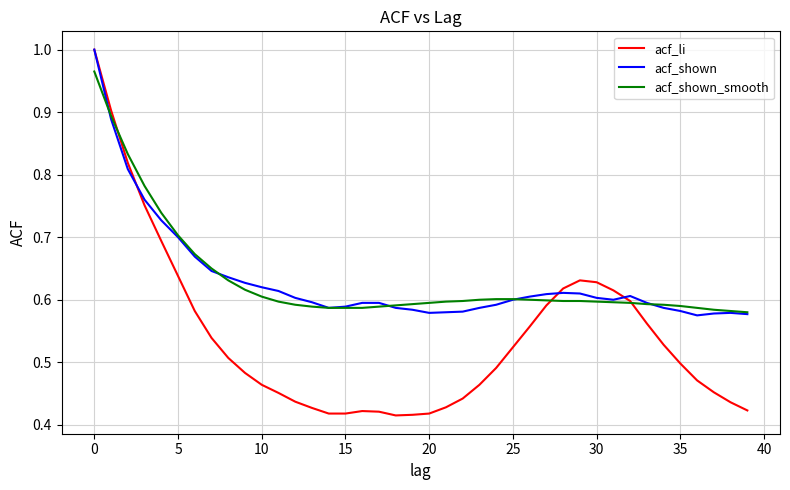

At how many categories does at least one series exceed 0?

40